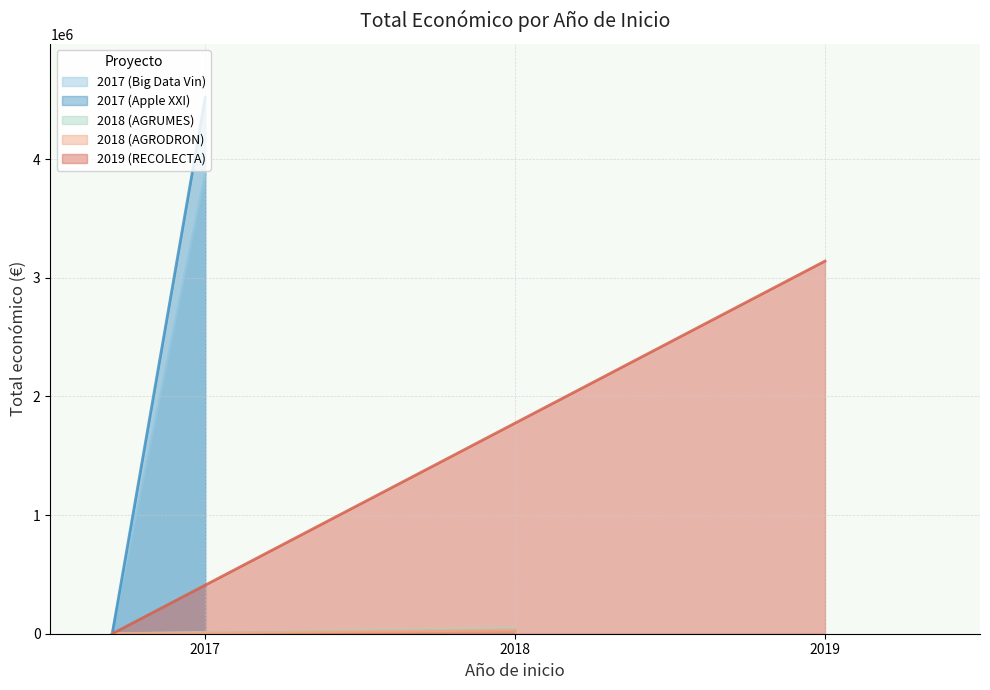

What is the difference between the values at 2017 (Apple XXI) and 2018 (AGRODRON)?

4489439